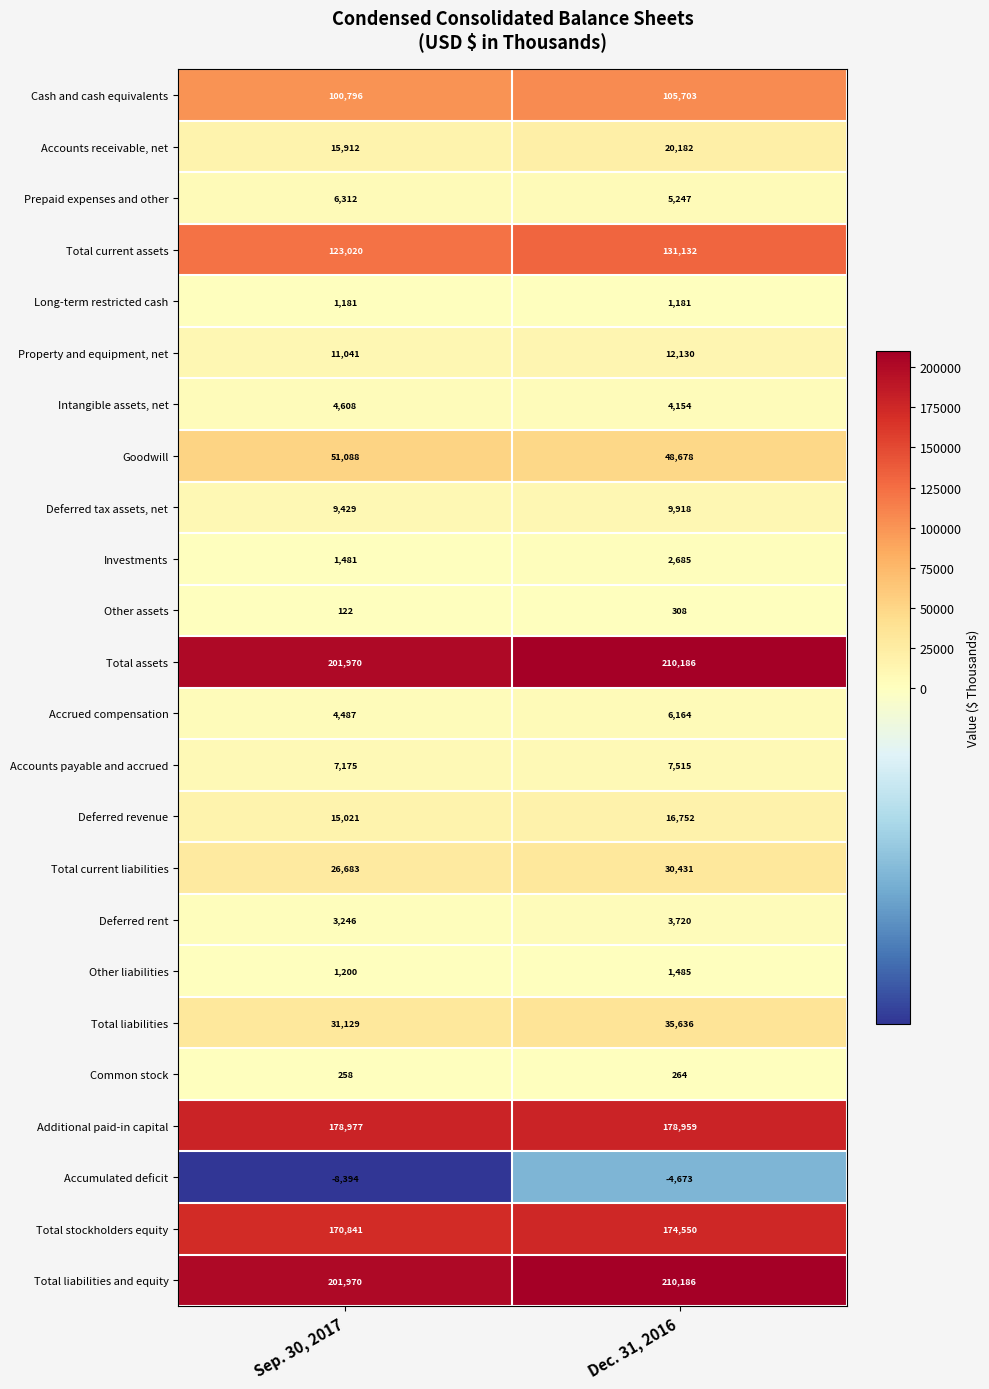

Count the number of categories in the chart.

2